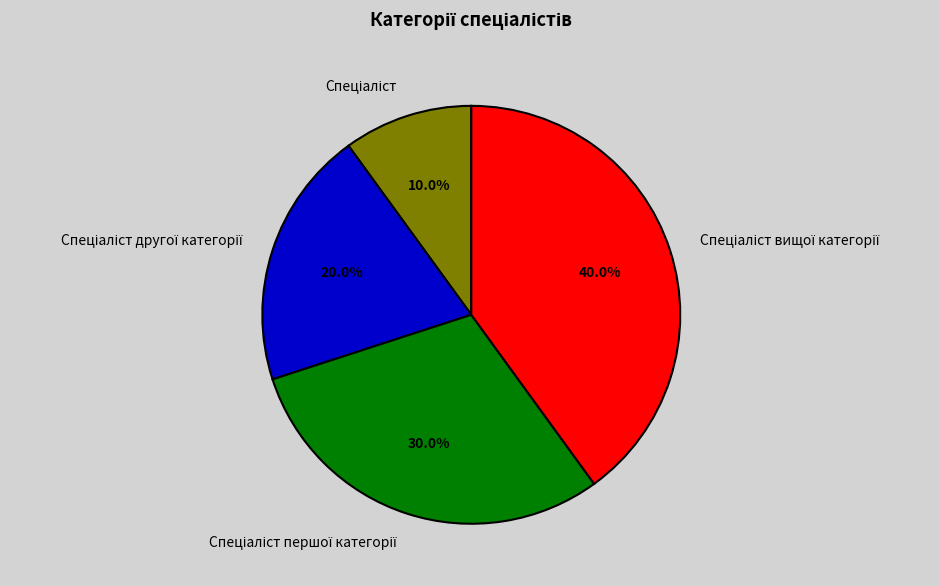

Is there a majority slice in this chart?

No